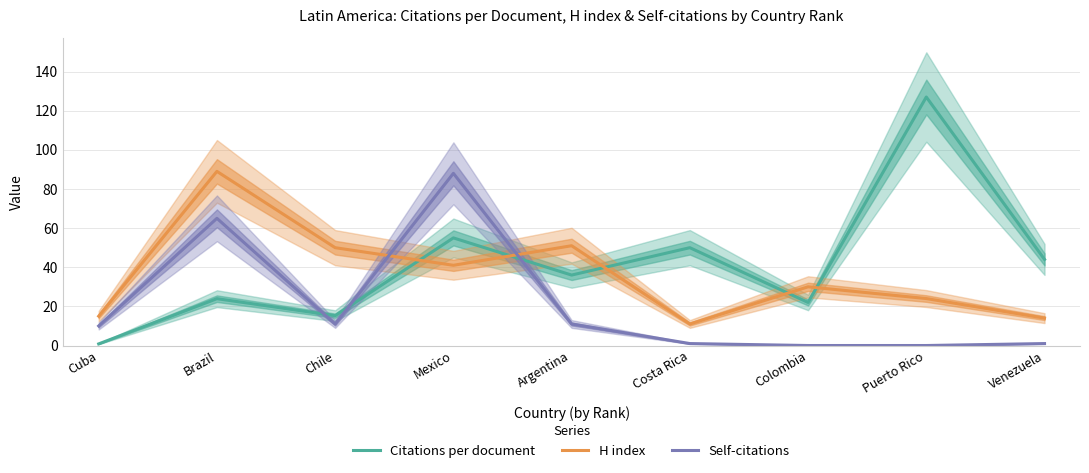

Reading left to right, extract all data points from this chart.

Citations per document: 0.8	23.9	15.2	55.0	36.0	50.0	22.0	127.0	44.0
H index: 15.0	89.0	50.0	41.0	51.0	11.0	30.0	24.0	14.0
Self-citations: 10.0	65.0	11.0	88.0	11.0	1.0	0.0	0.0	1.0